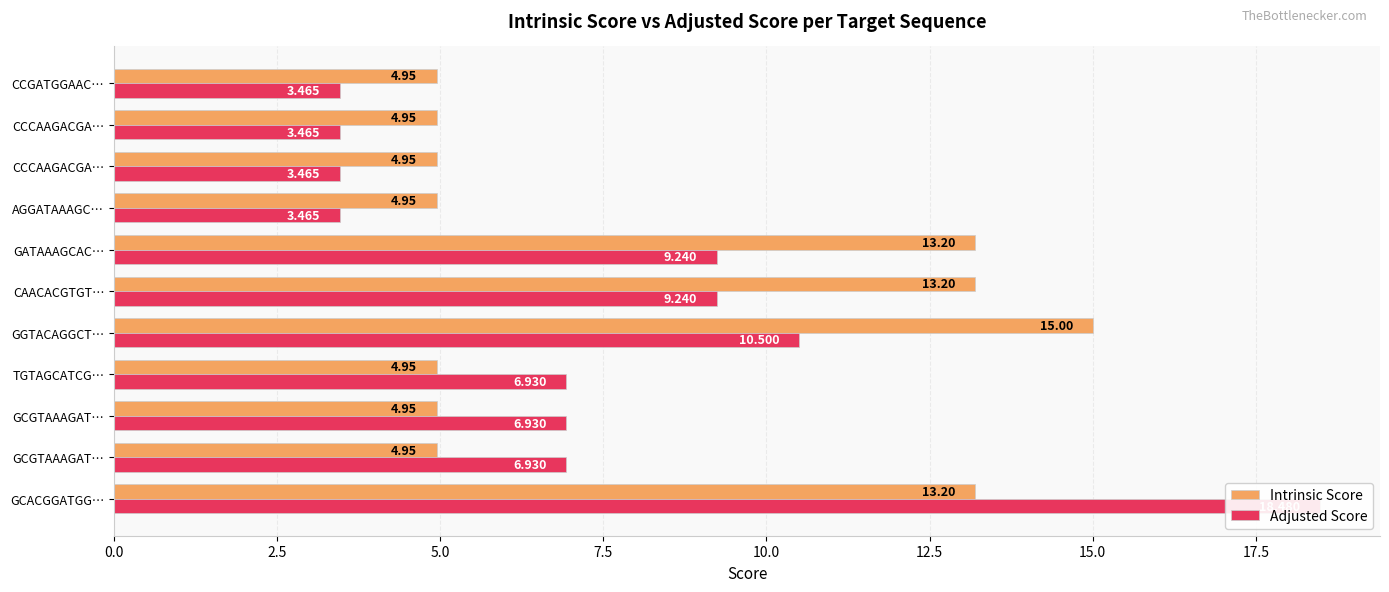

True or false: Intrinsic Score has a value of 8.8 at GCGTAAAGAT….

False